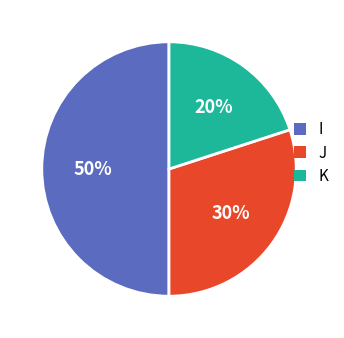

To the nearest percent, what is the difference between the largest and smallest slice percentages?

30%